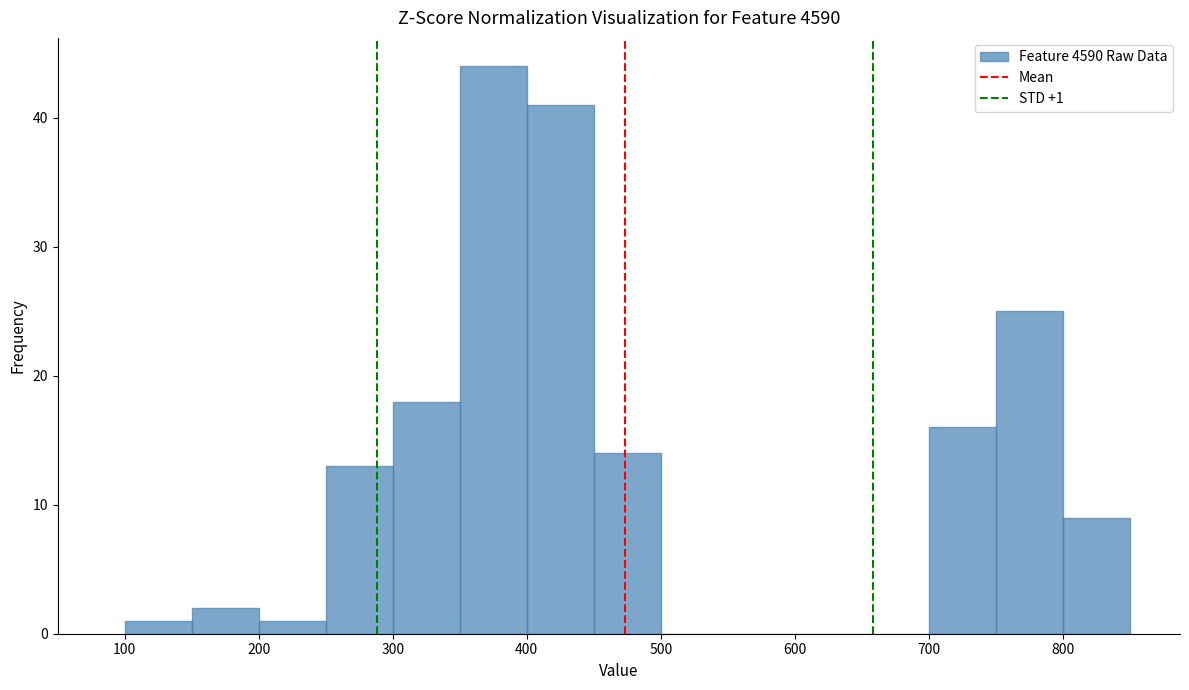

Over which range of the x-axis is the bar tallest?

350 to 400